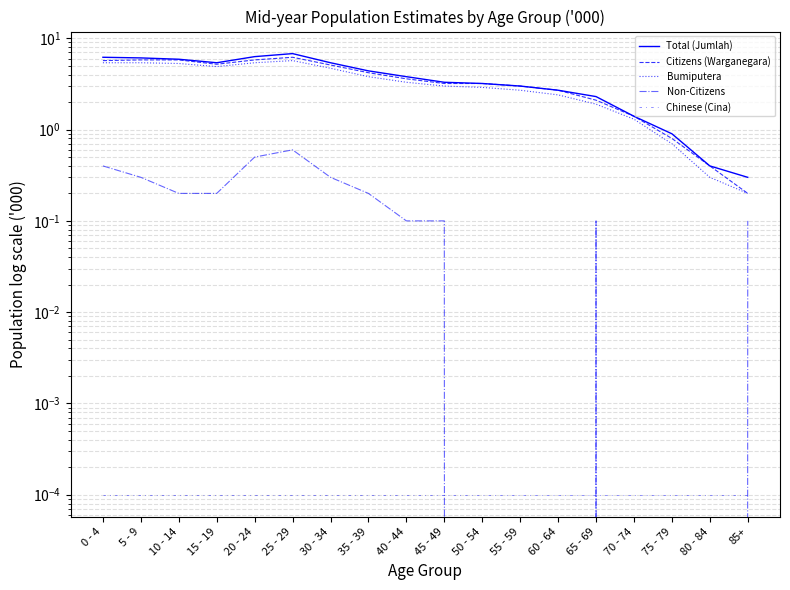

What is the difference between the second highest and second lowest values in the Total (Jumlah) series?

5.9